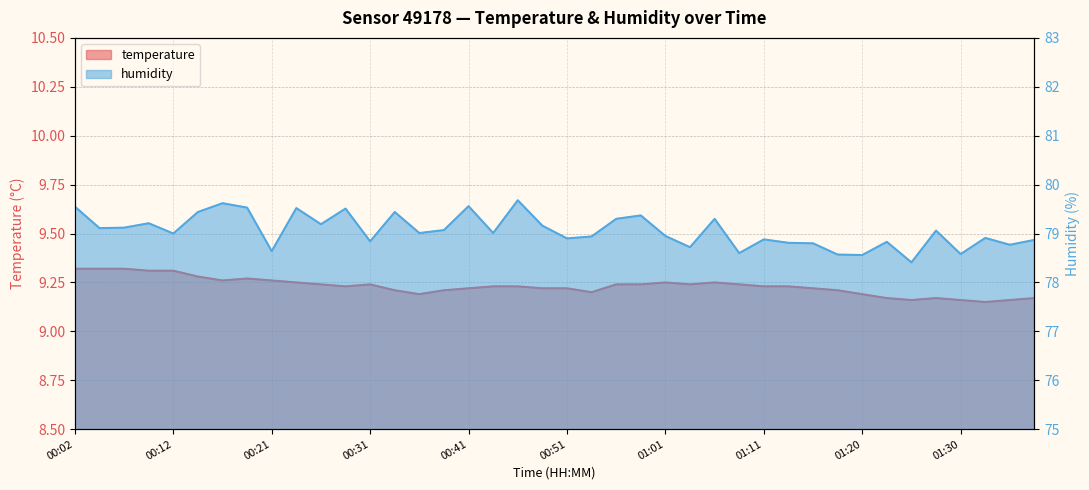

Which series has the widest spread of values?

humidity